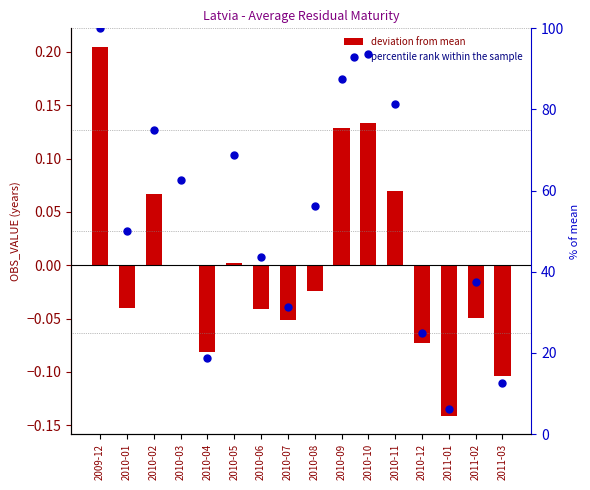

Is the value of percentile rank within the sample at 2010-03 greater than the value of deviation from mean at 2011-02?

Yes